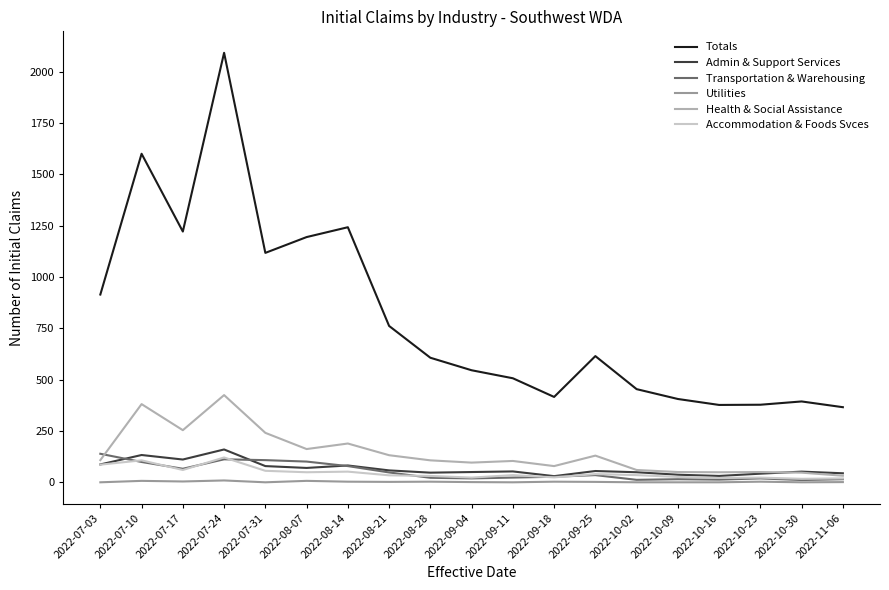

Is the value of Transportation & Warehousing at 2022-09-25 greater than the value of Utilities at 2022-09-11?

Yes